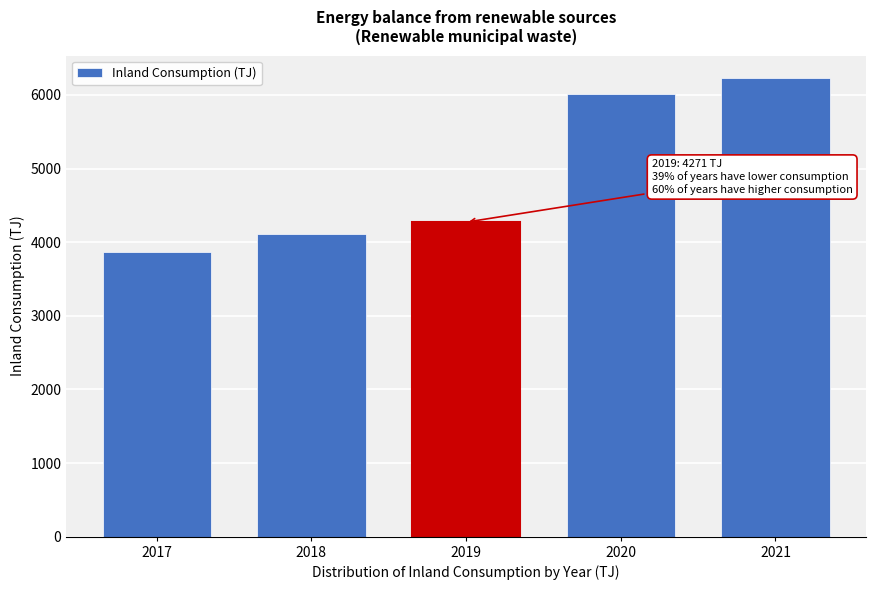

Reading right to left, list all the values displayed in this chart.

6222.8	6008.4	4271.5	4116.8	3870.8